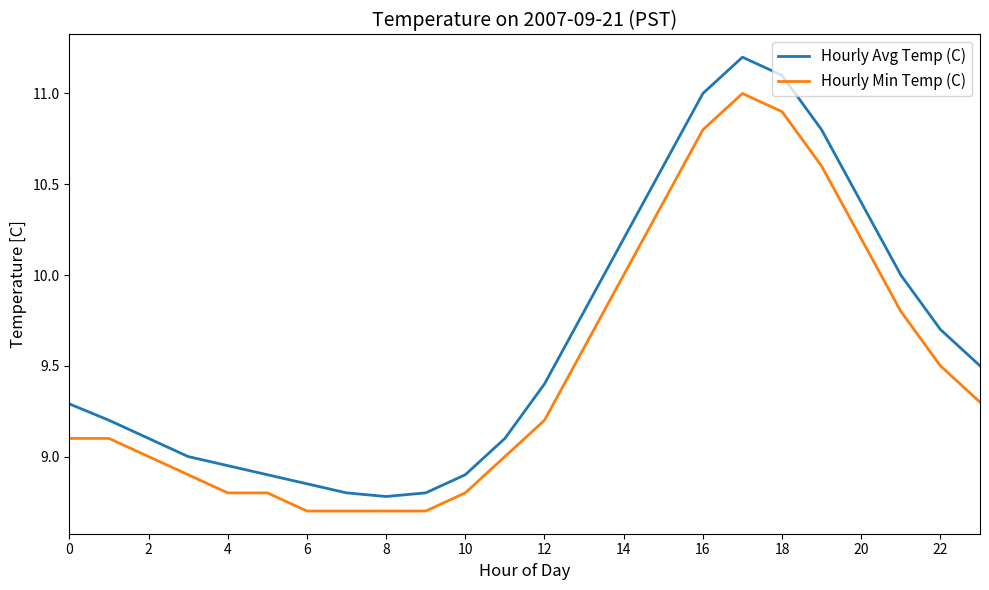

Which series has the largest total across all categories?

Hourly Avg Temp (C)